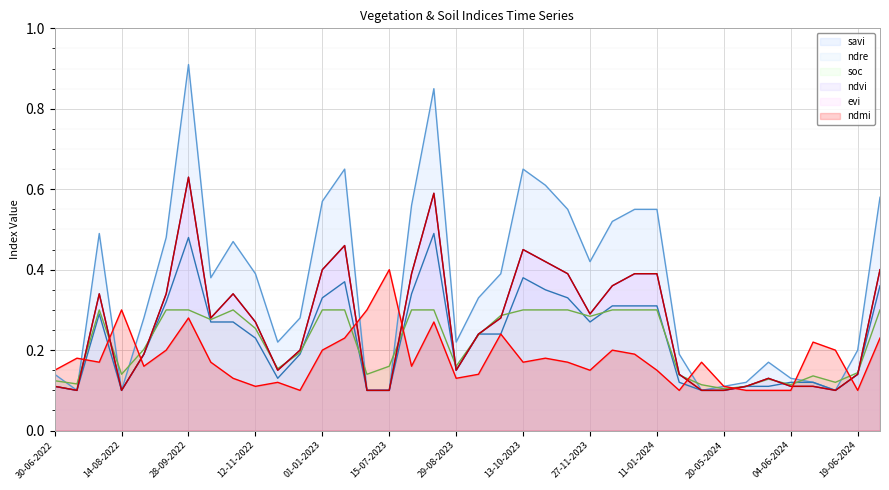

Is it true that ndvi equals 0.1 at 27-11-2023?

False